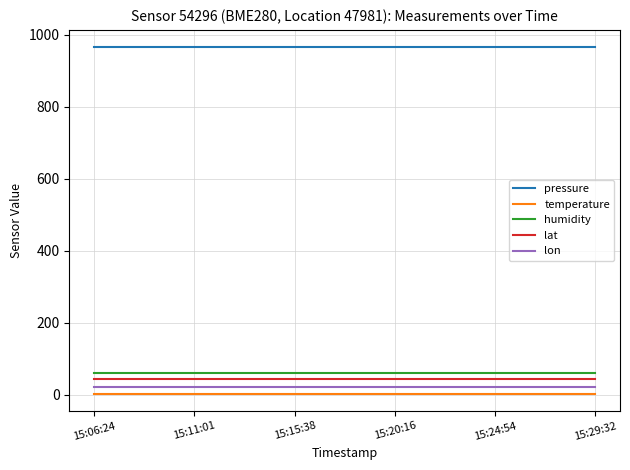

What are all the series names shown in the legend?

pressure, temperature, humidity, lat, lon